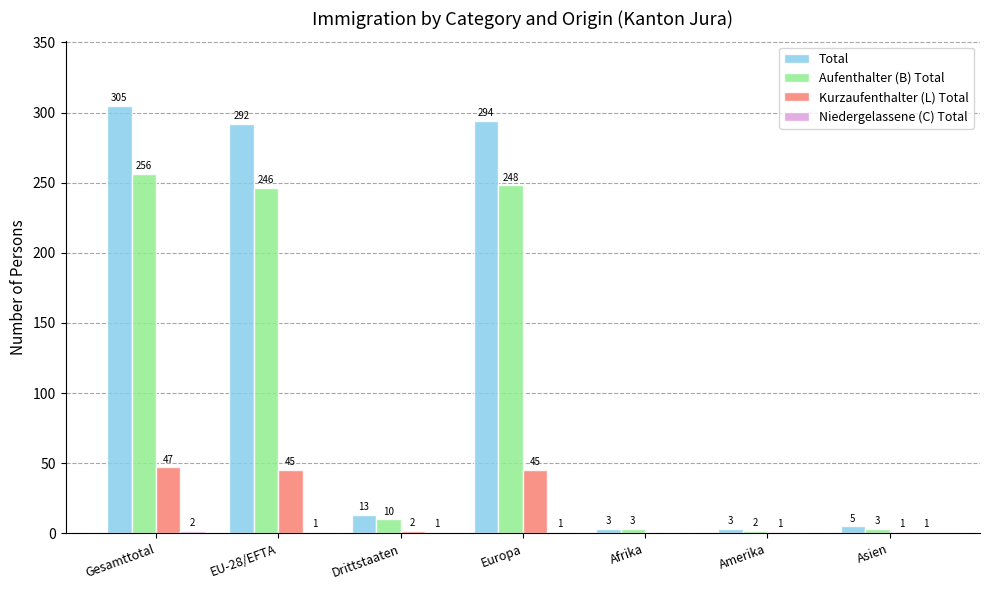

At which label does Kurzaufenthalter (L) Total first exceed 2?

Gesamttotal